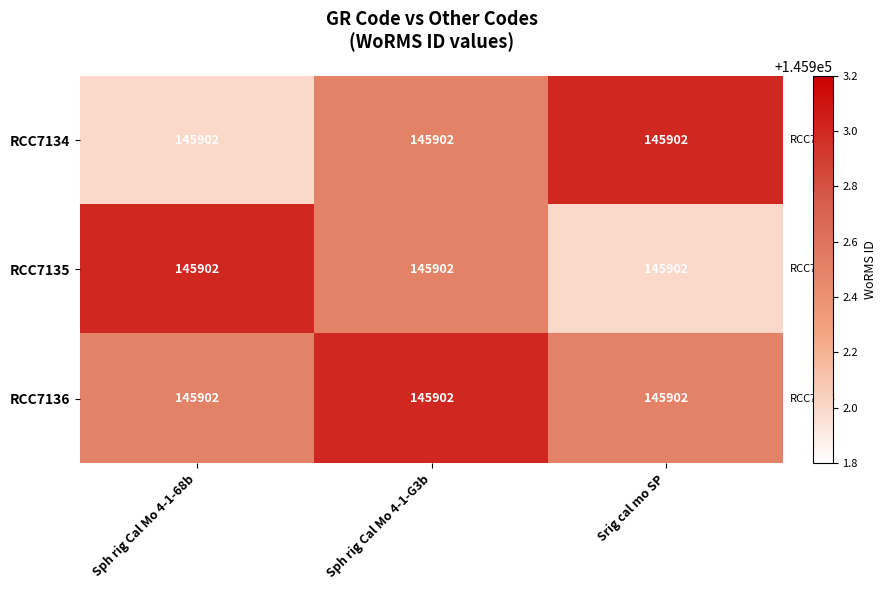

How many values in the RCC7134 series exceed 145902?

2